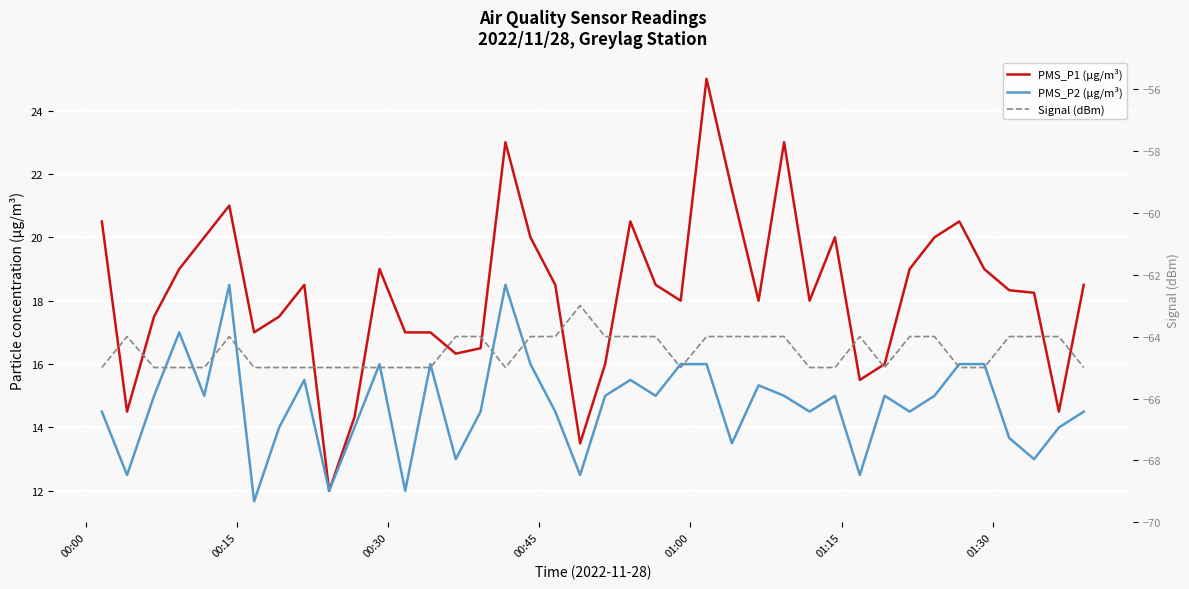

How many lines are shown in the chart?

3